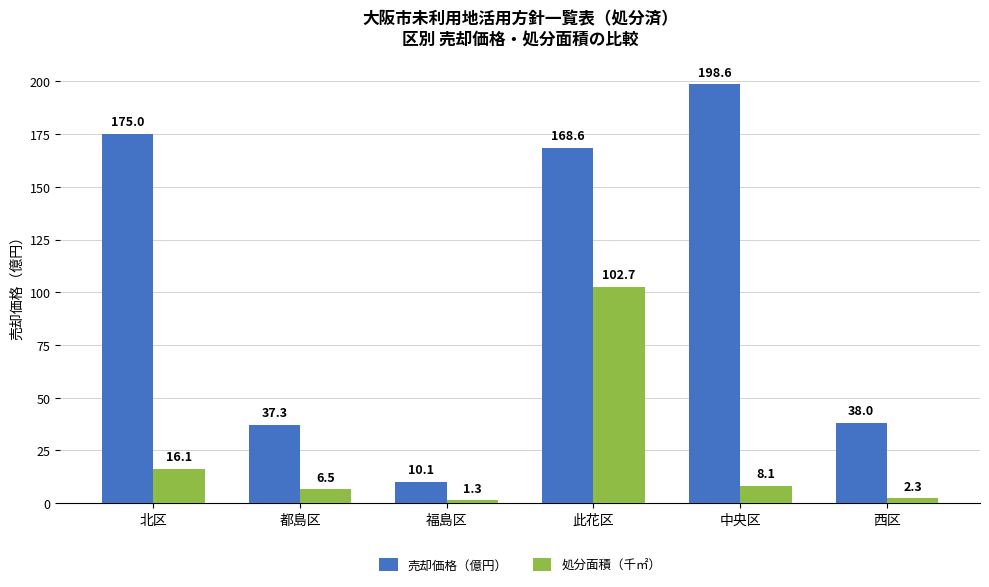

What is the average value of the 売却価格（億円） series?

104.6